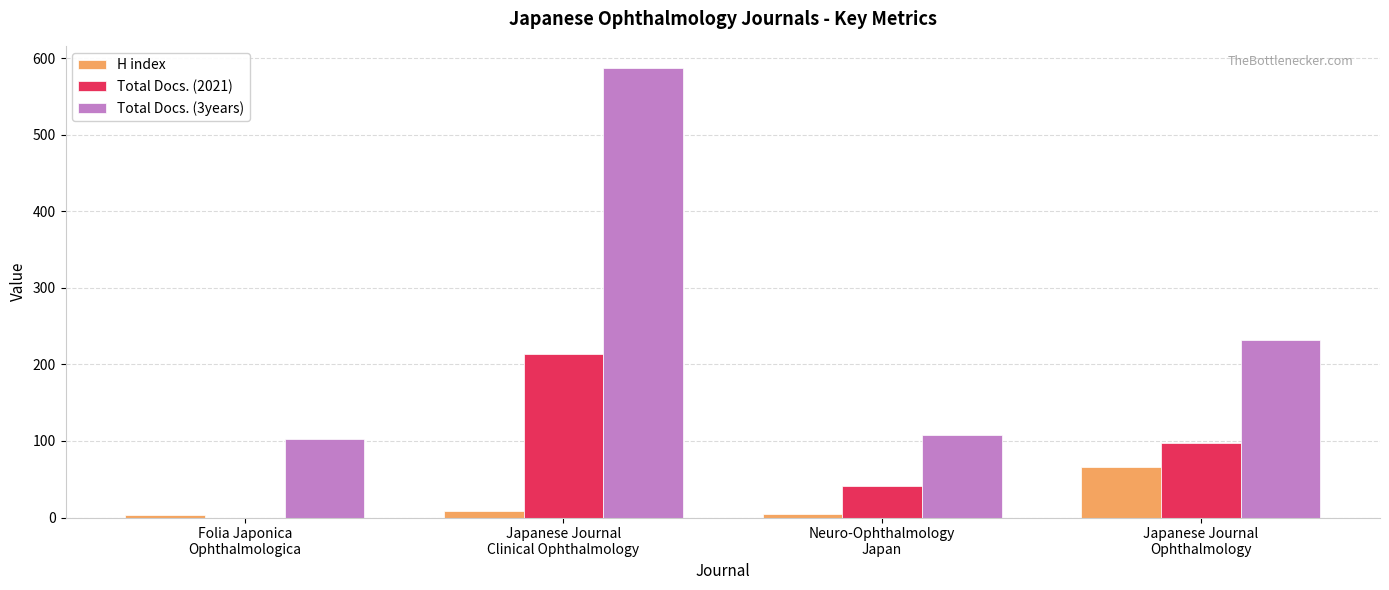

Count the Total Docs. (2021) values in the range 41 to 214.

3